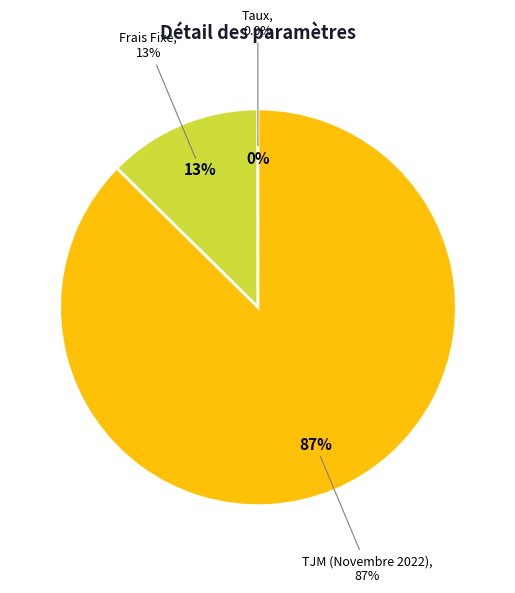

How many slices are in this pie chart?

3